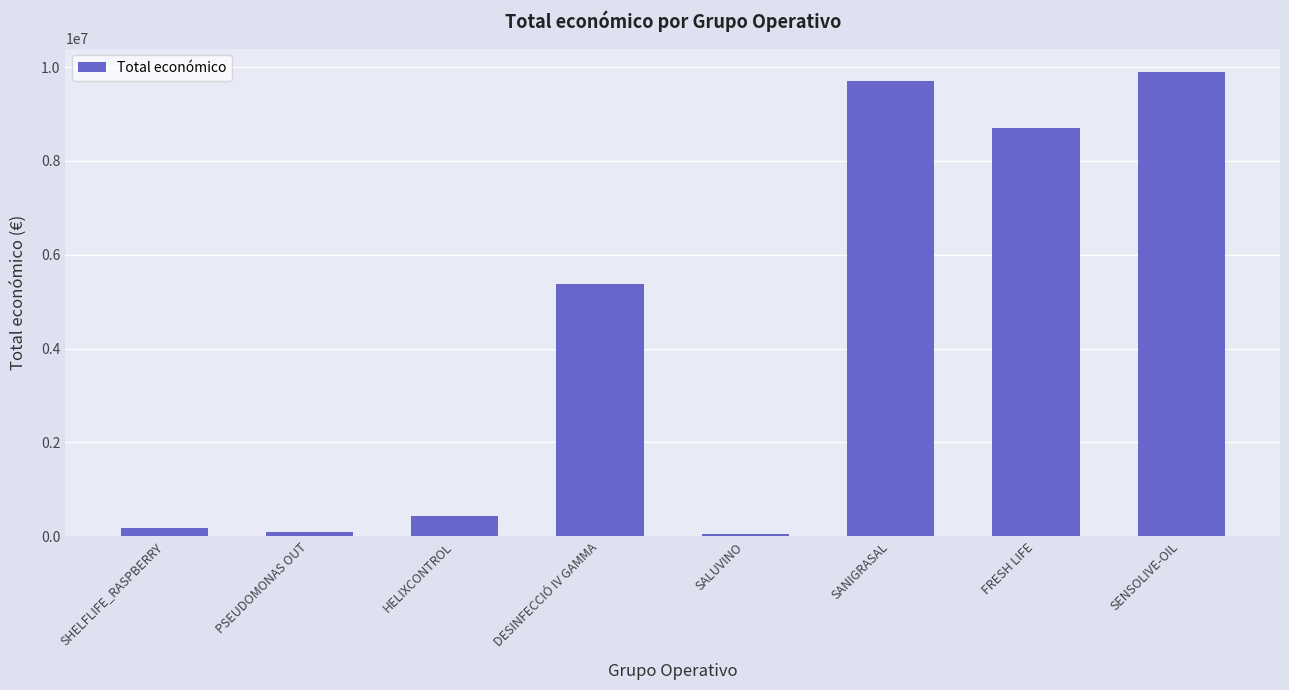

What is the label of the 5th bar from the left?

SALUVINO